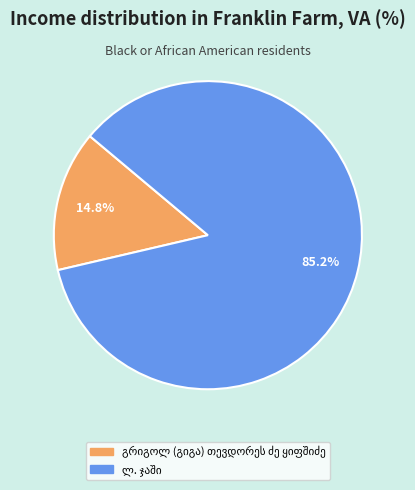

Is there any slice that represents more than half of the pie?

Yes